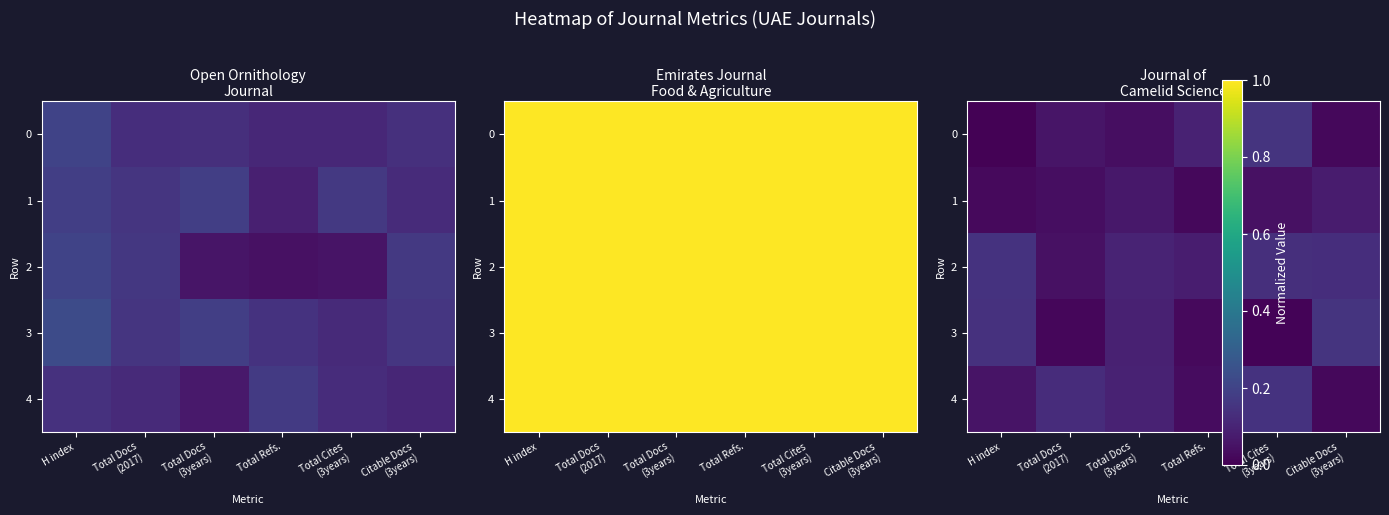

How many series are shown in this chart?

5